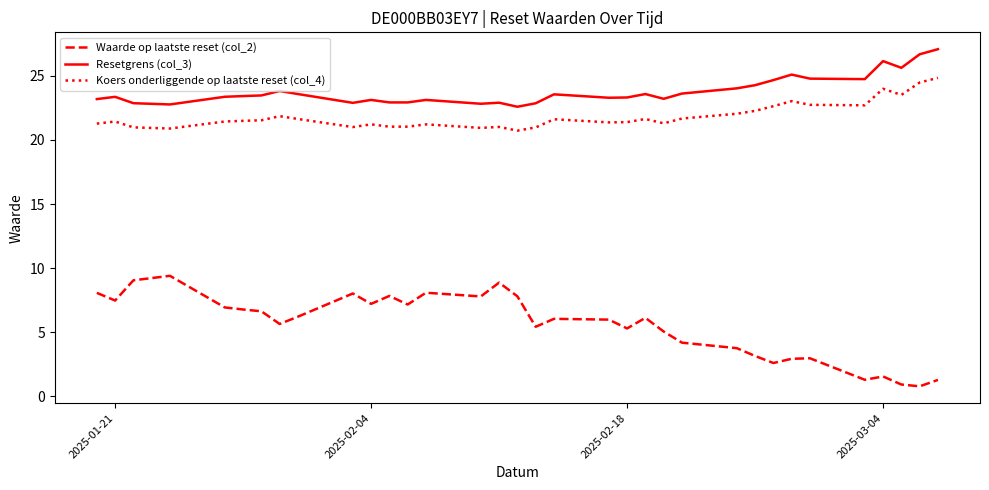

True or false: Resetgrens (col_3) and Waarde op laatste reset (col_2) cross at least once.

False